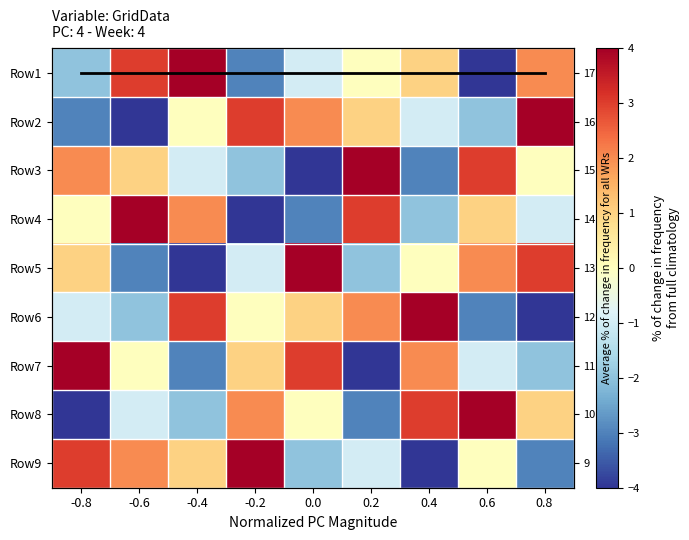

At which label is Row5 closest to 0?

0.4